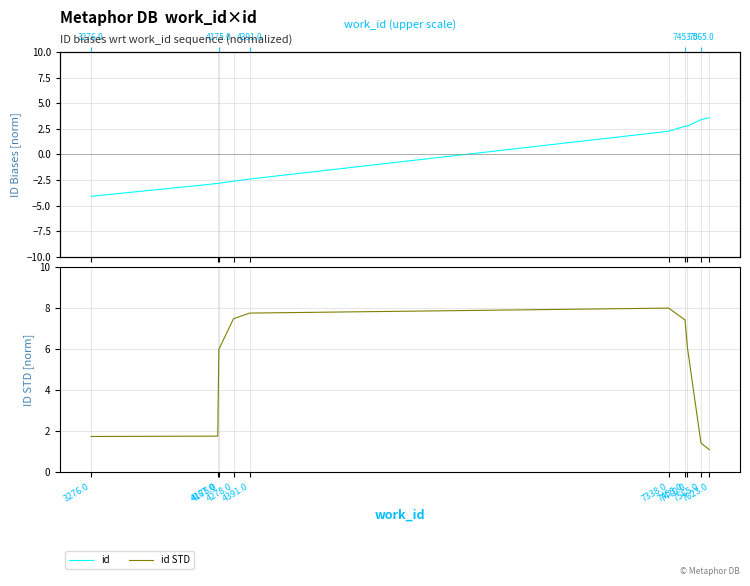

What is the total value across all series at 7565.0?

4.8